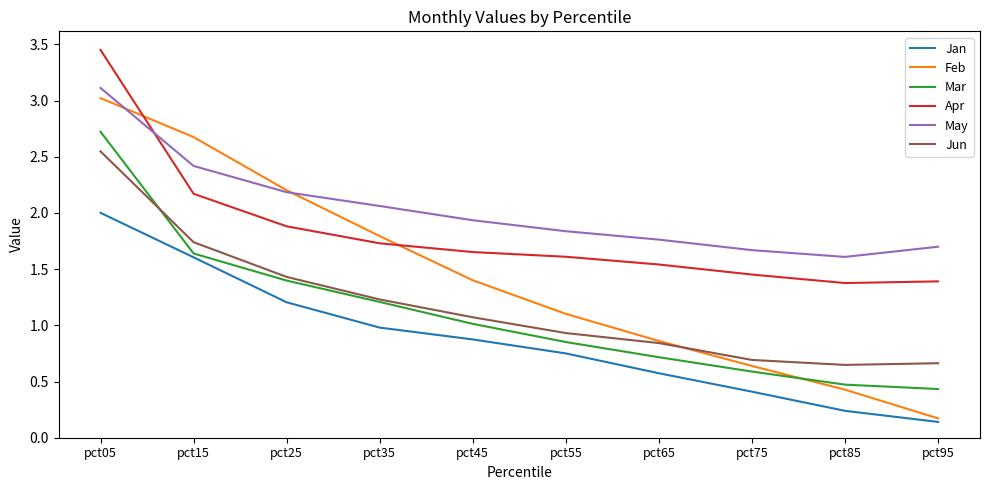

Which series has the widest spread of values?

Feb